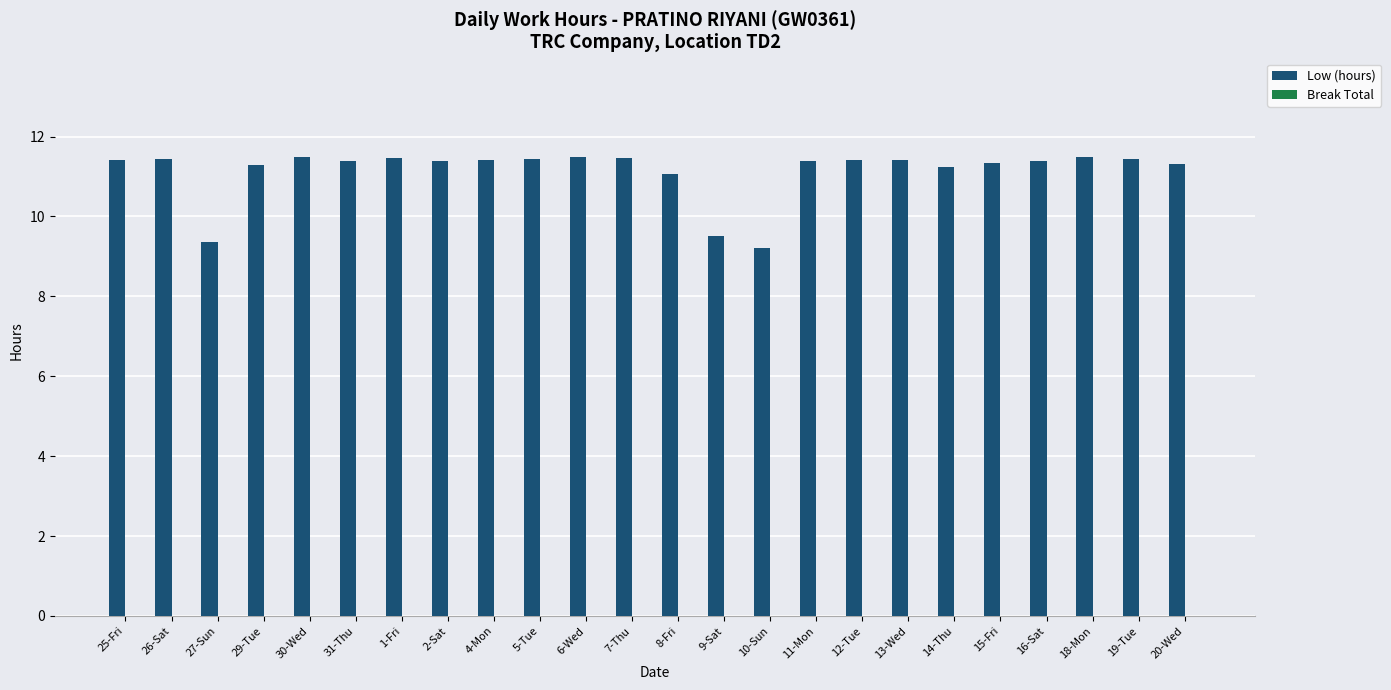

What is the difference between the maximum and minimum values?

2.3